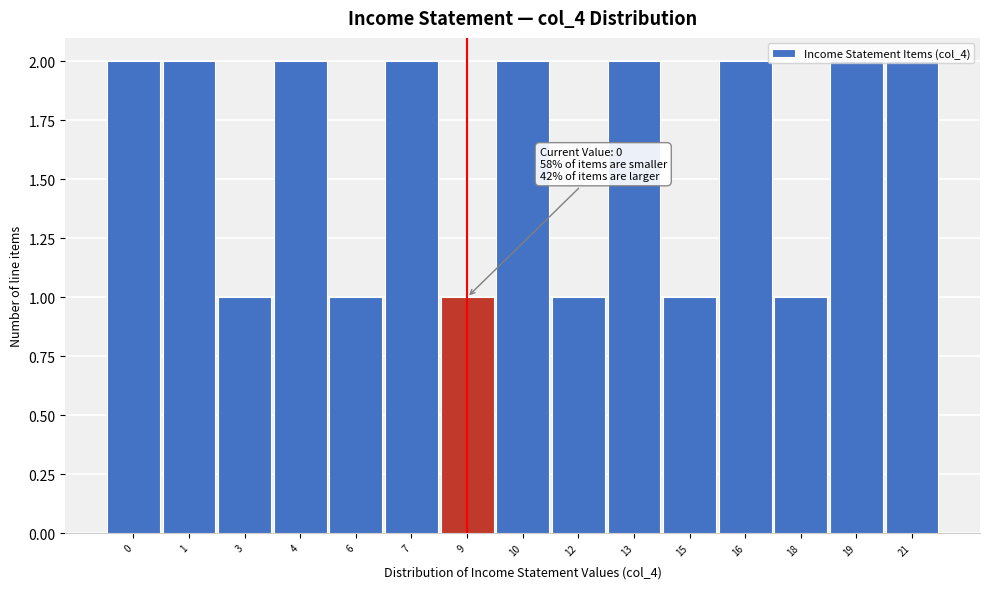

True or false: the data shows 3 at 7.

False